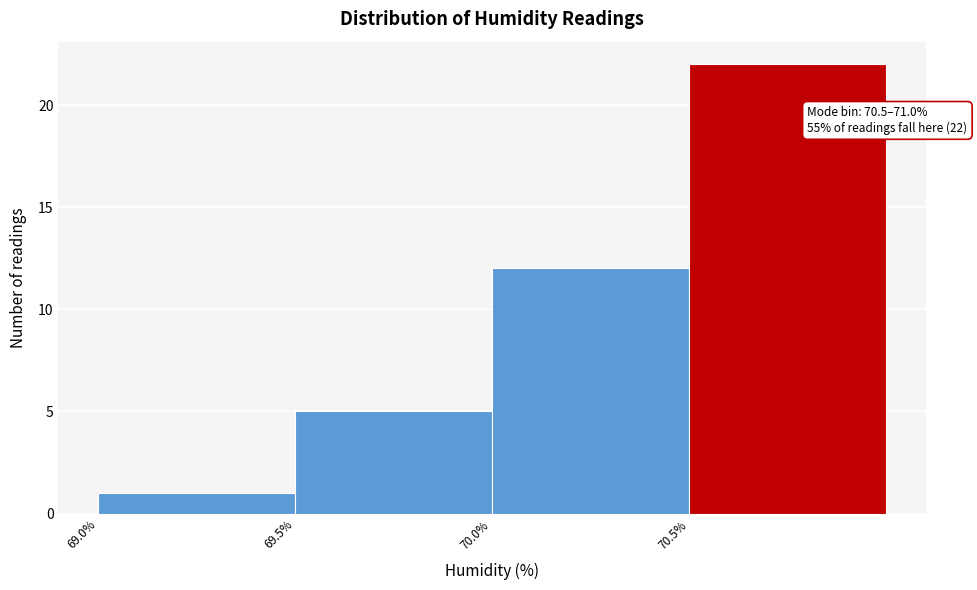

Over which range of the x-axis is the bar tallest?

70.5 to 71.0